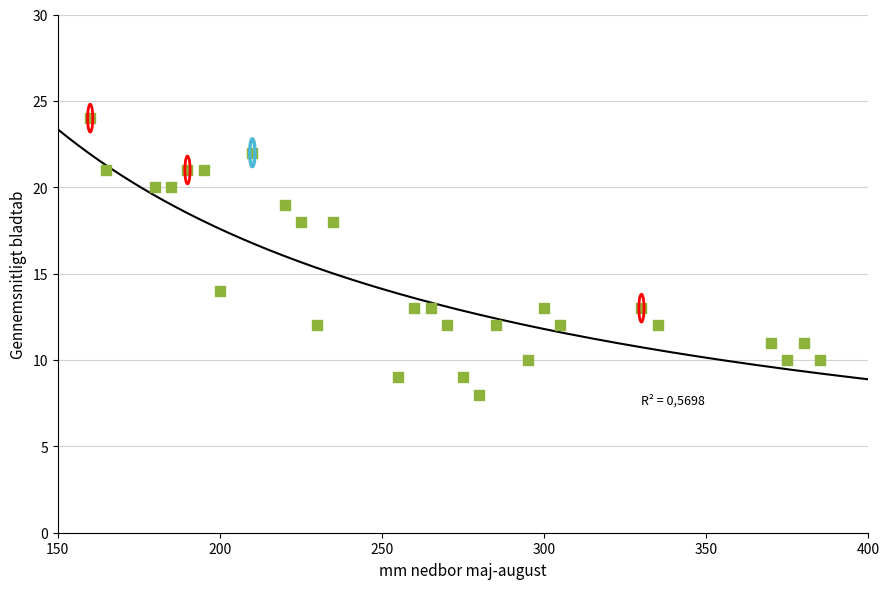

What is the range of Y values (max minus min)?

16